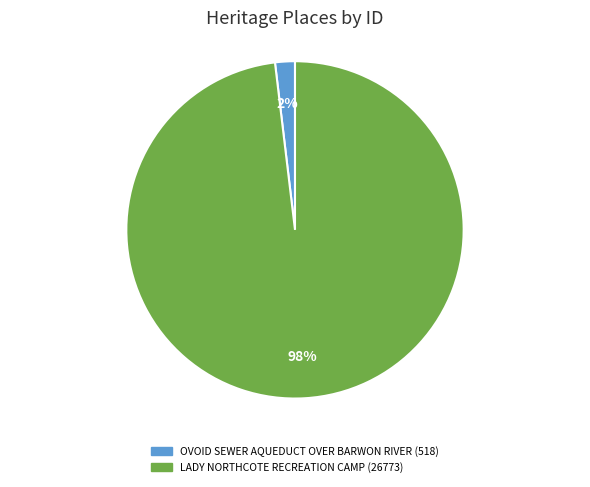

How many segments does this pie chart have?

2